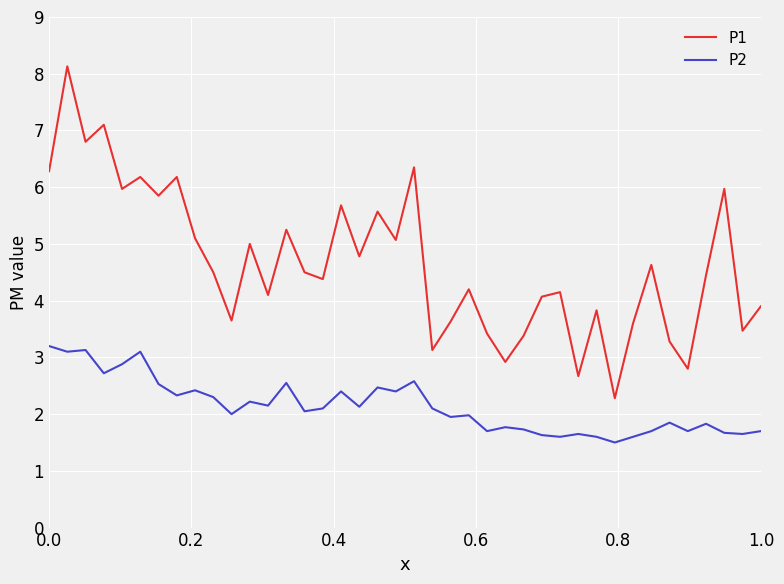

Which series has the largest total across all categories?

P1